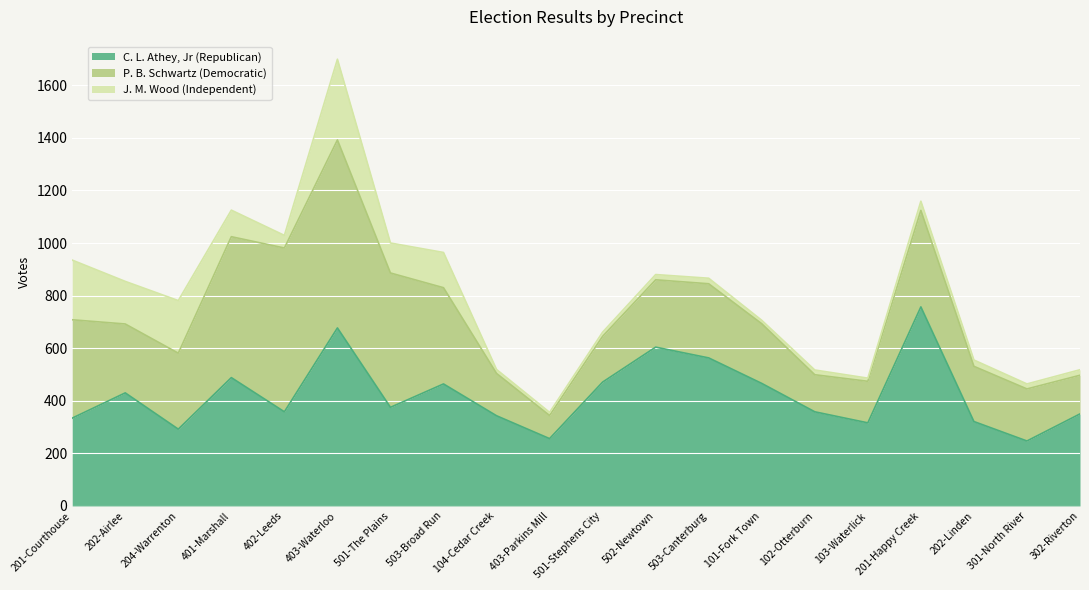

What is the difference between the maximum and minimum values in the P. B. Schwartz (Democratic) series?

627